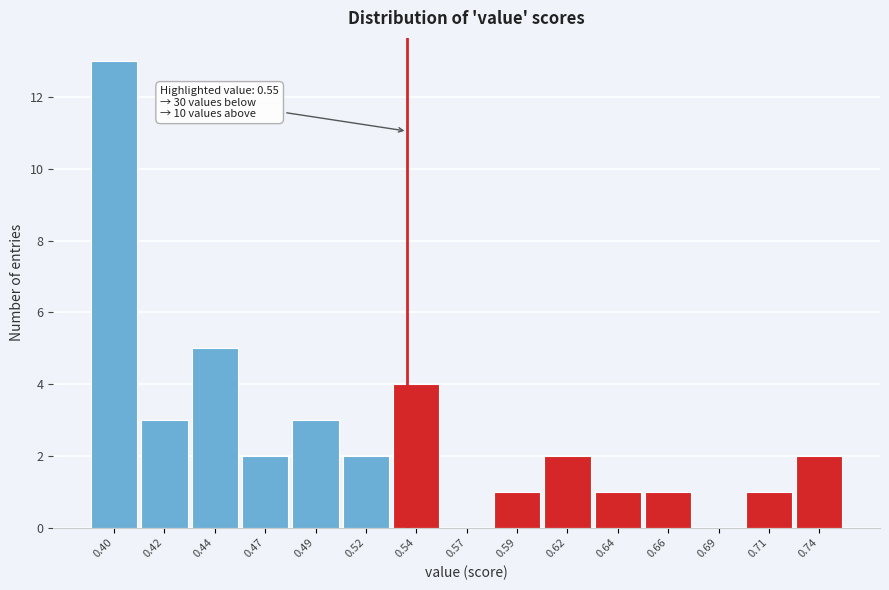

Reading left to right, what are all the values shown in this chart?

0.40=13	0.42=3	0.44=5	0.47=2	0.49=3	0.52=2	0.54=4	0.57=0	0.59=1	0.62=2	0.64=1	0.66=1	0.69=0	0.71=1	0.74=2